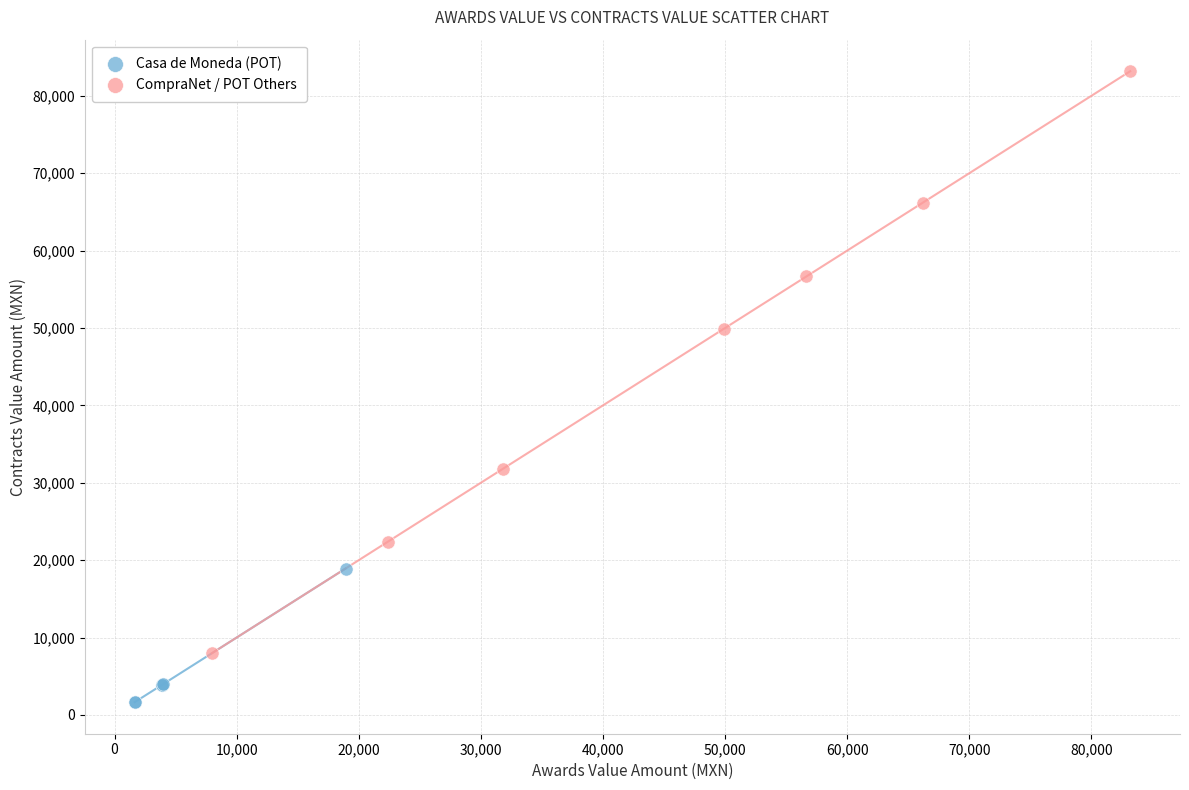

Which series has the widest spread of Y values?

CompraNet / POT Others